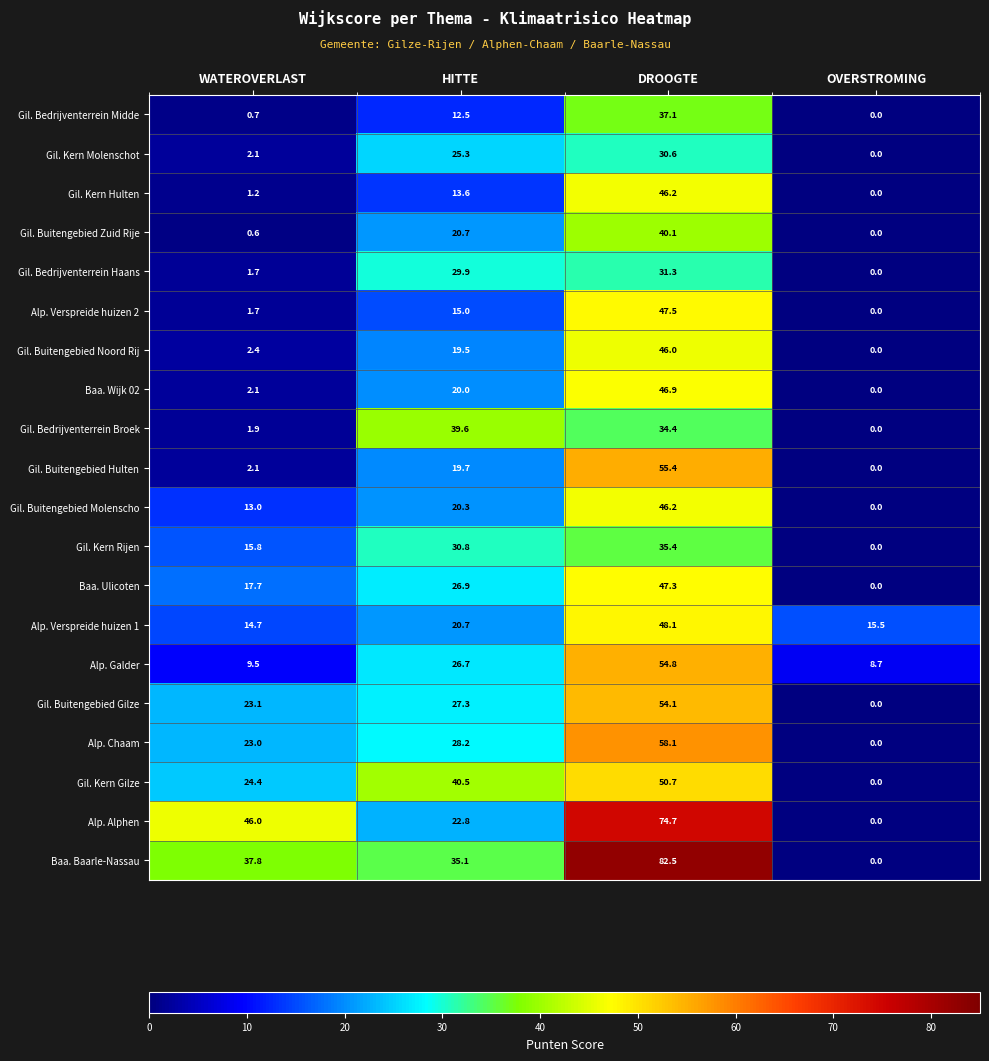

Which category has the lowest value in the Gil. Buitengebied Hulten series?

OVERSTROMING